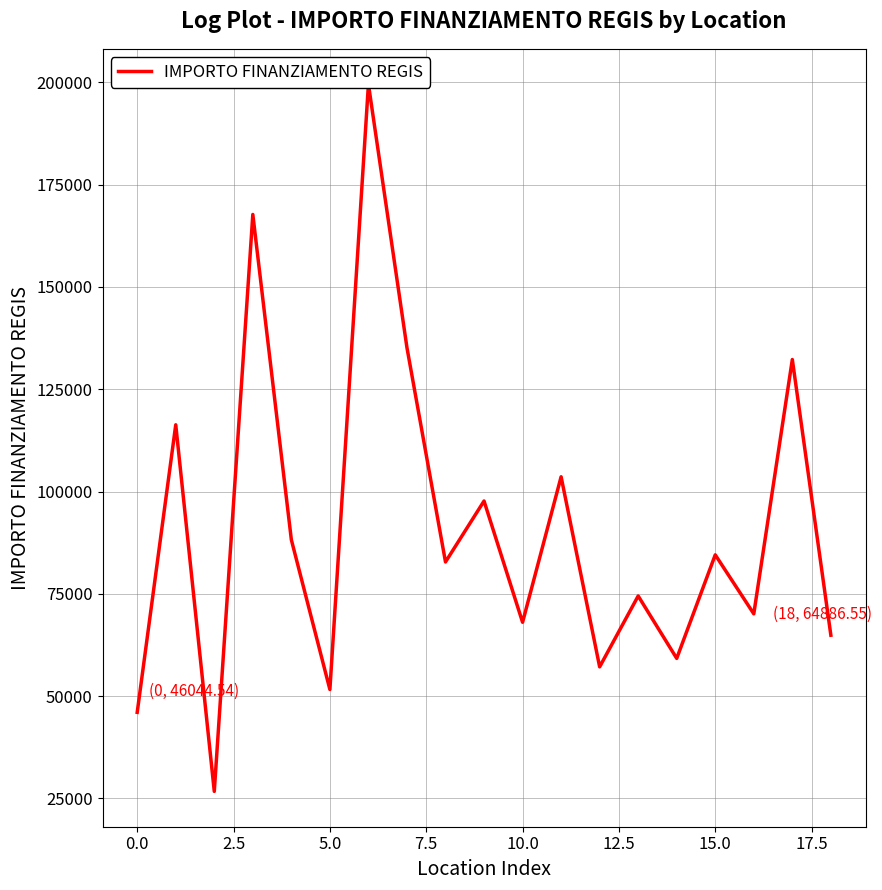

Count the number of data series in this chart.

1